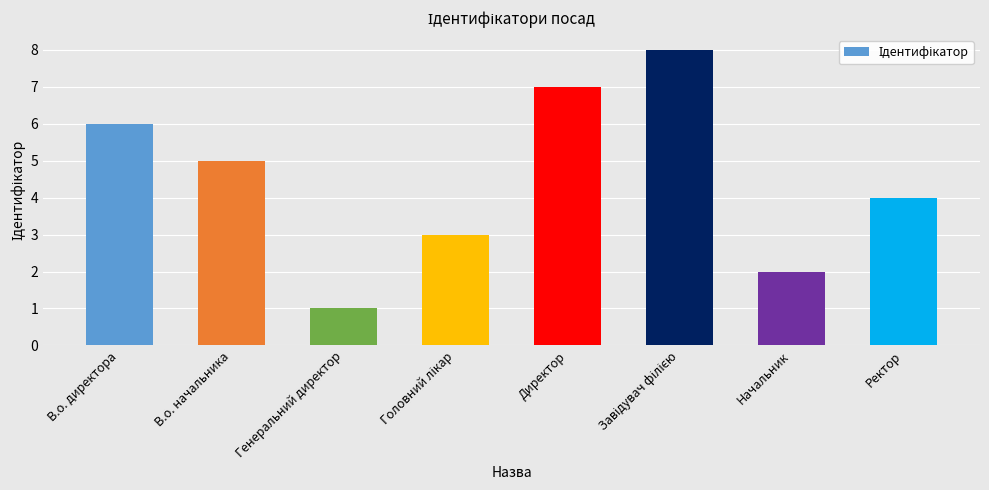

Reading left to right, extract all data points from this chart.

6	5	1	3	7	8	2	4